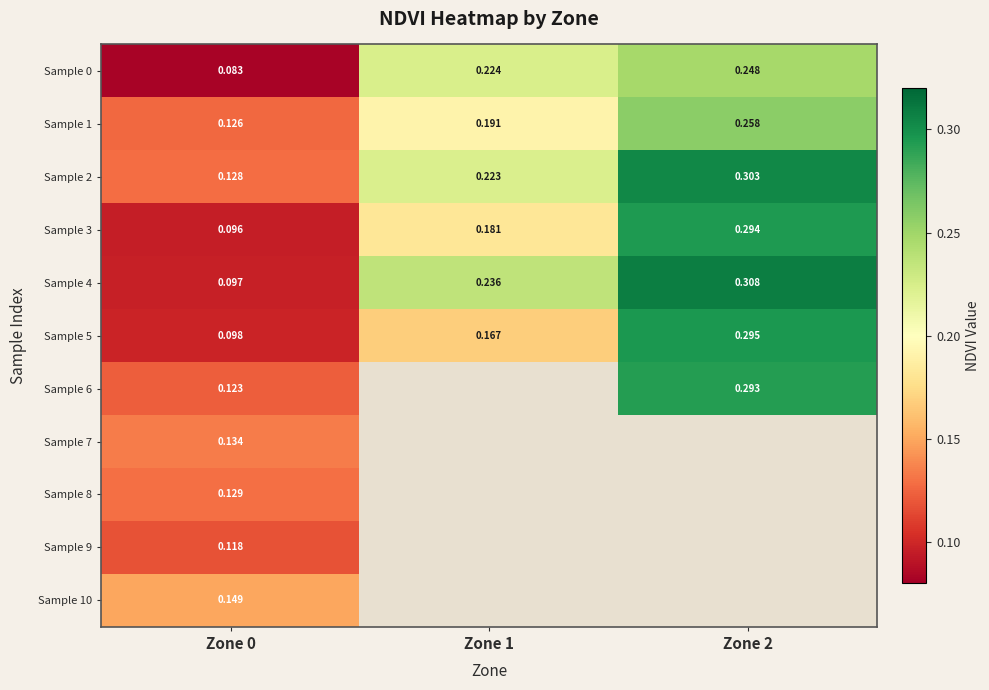

Is the value of Sample 10 at Zone 0 greater than the value of Sample 3 at Zone 2?

No